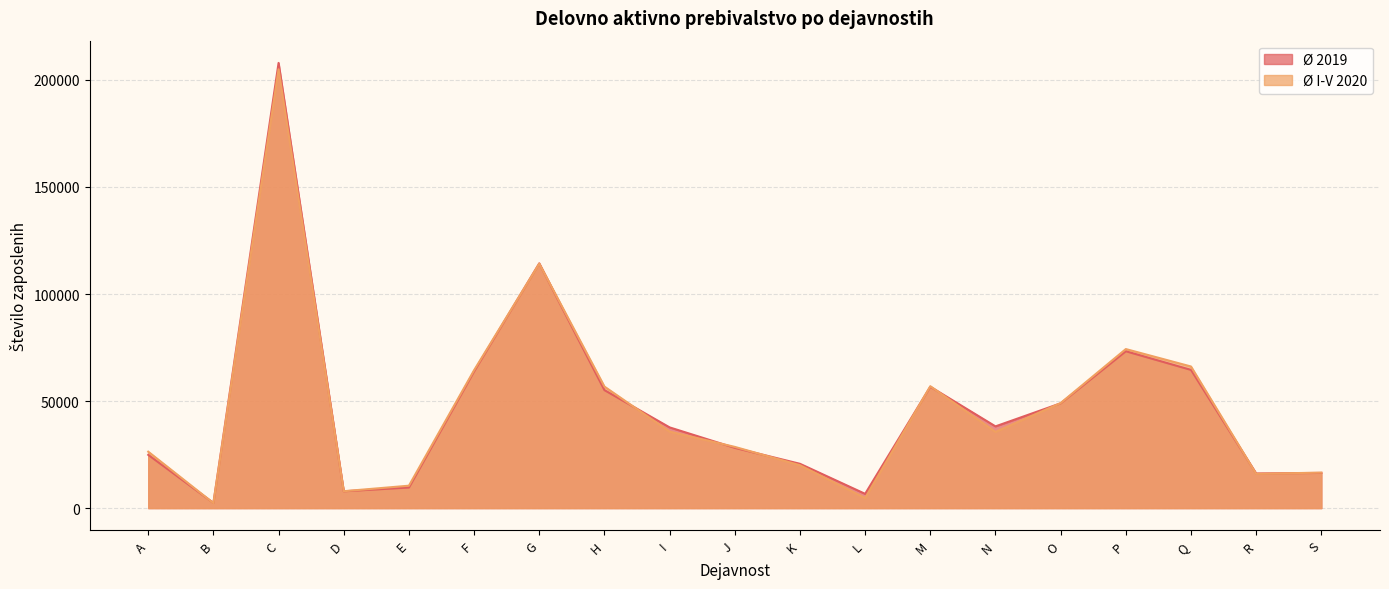

What is the difference between the Ø I-V 2020 values at H and J?

28164.2